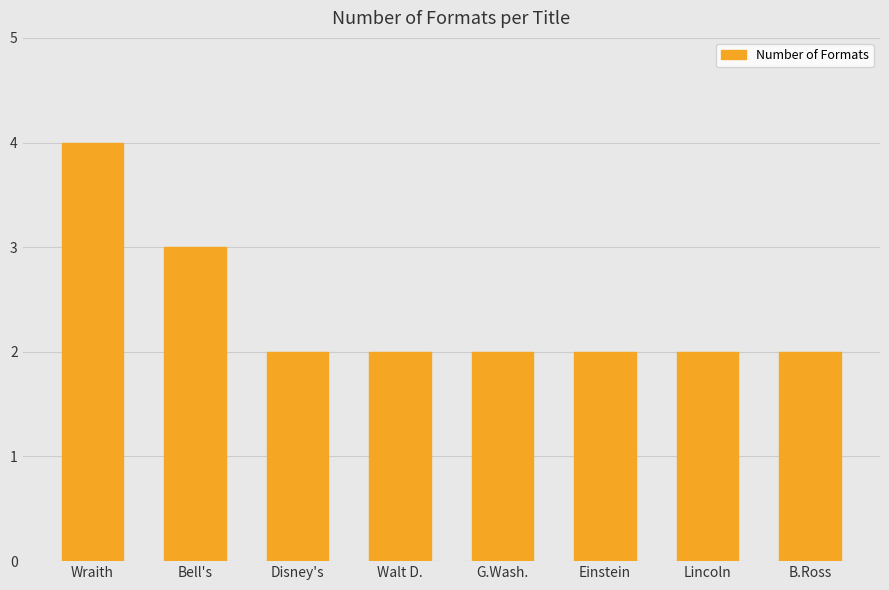

Count the number of categories in the chart.

8